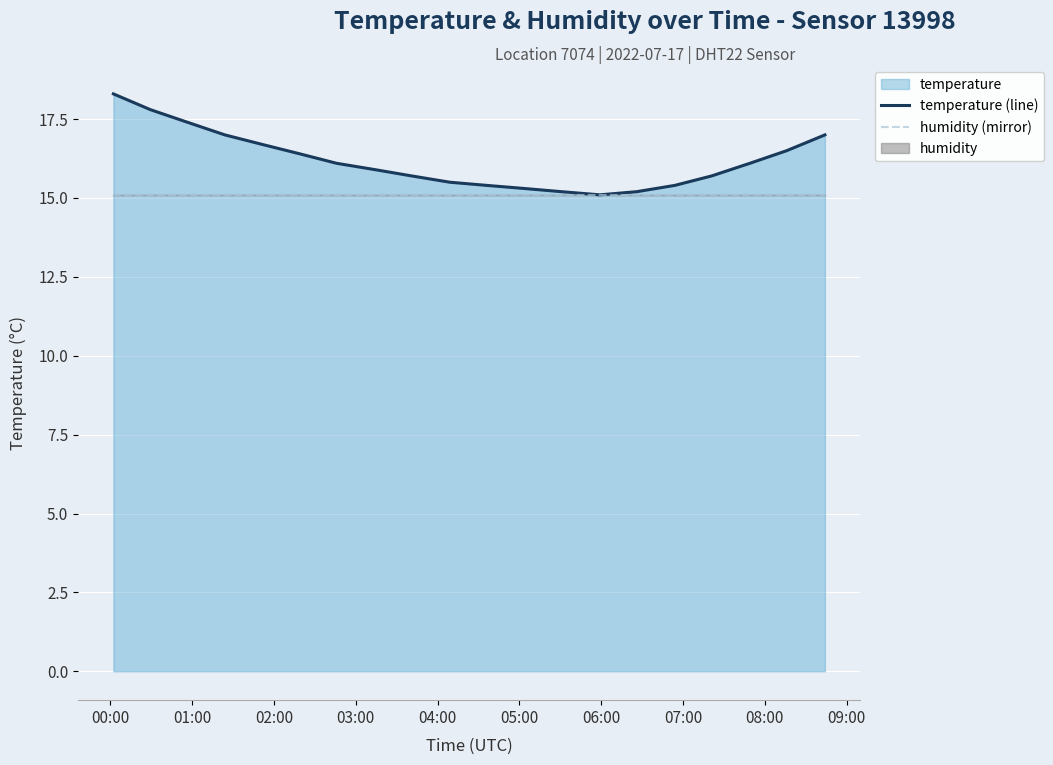

Rank the series by their average value, from lowest to highest.

humidity (mirror), temperature (line)